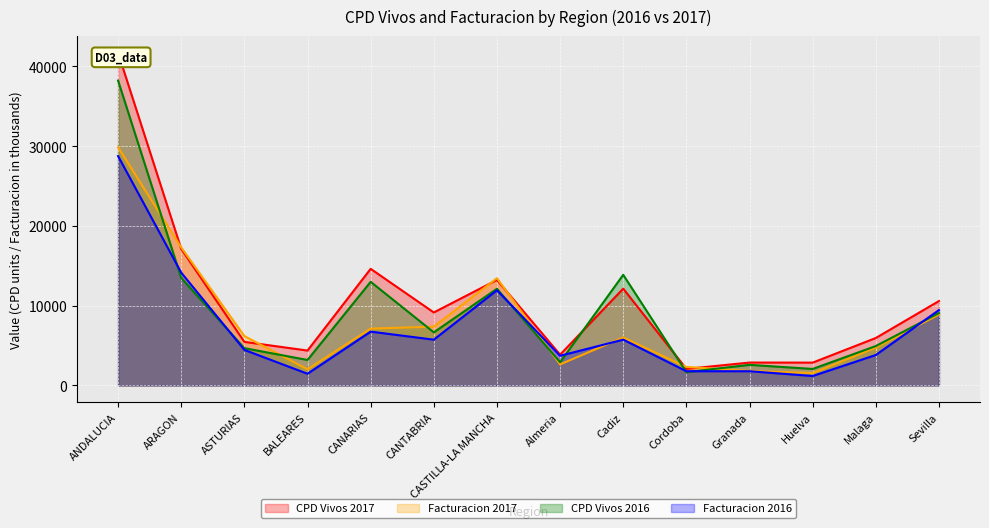

What is the highest value of the CPD Vivos 2017 series?

41709.0